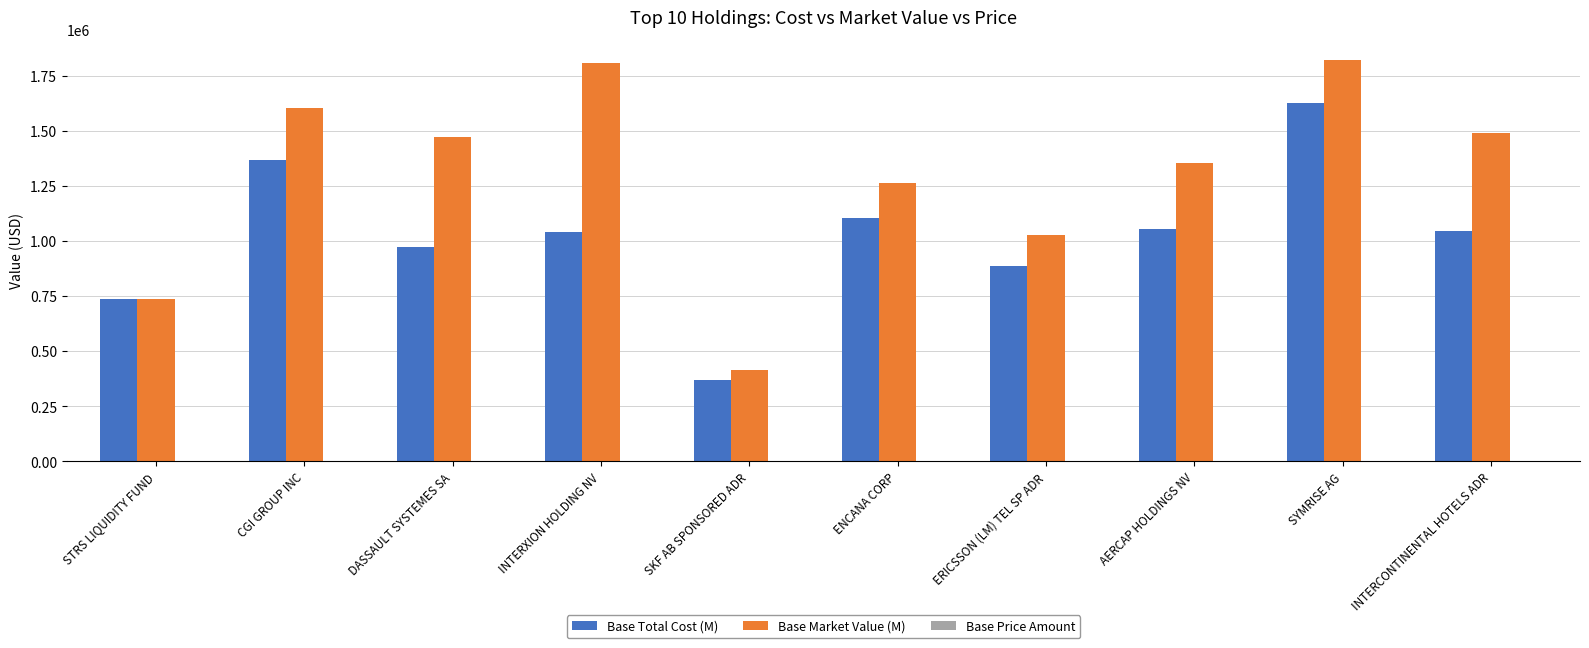

Which series has the largest total across all categories?

Base Market Value (M)